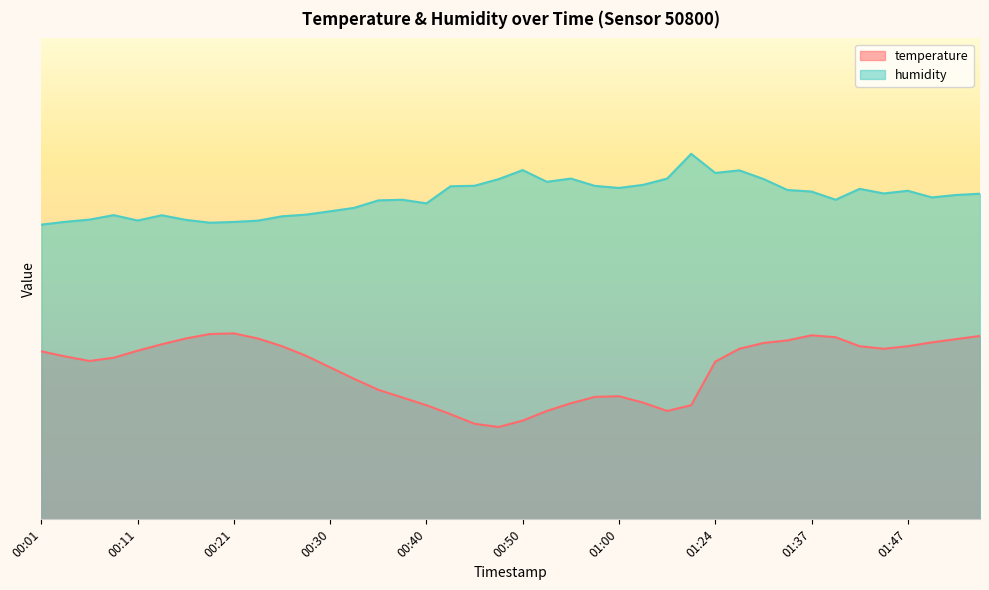

What is the difference between the highest and lowest values at 00:21?

23.2